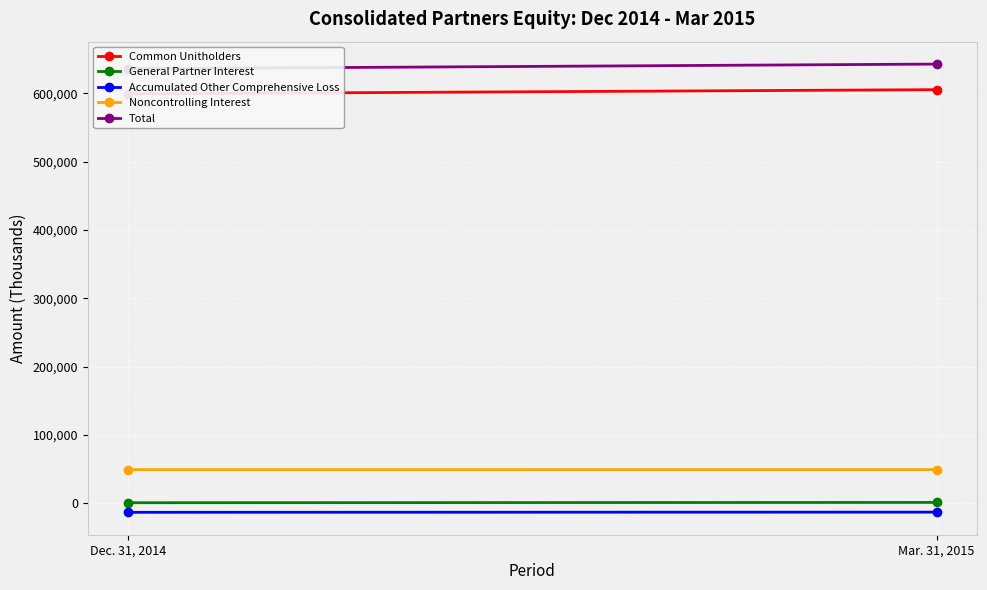

The value of Noncontrolling Interest at Dec. 31, 2014 is 49214. True or false?

True